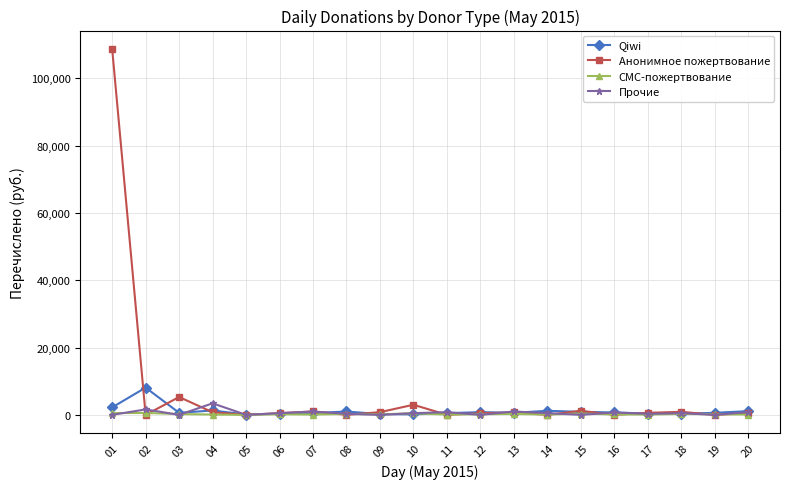

Which series has the largest total across all categories?

Анонимное пожертвование